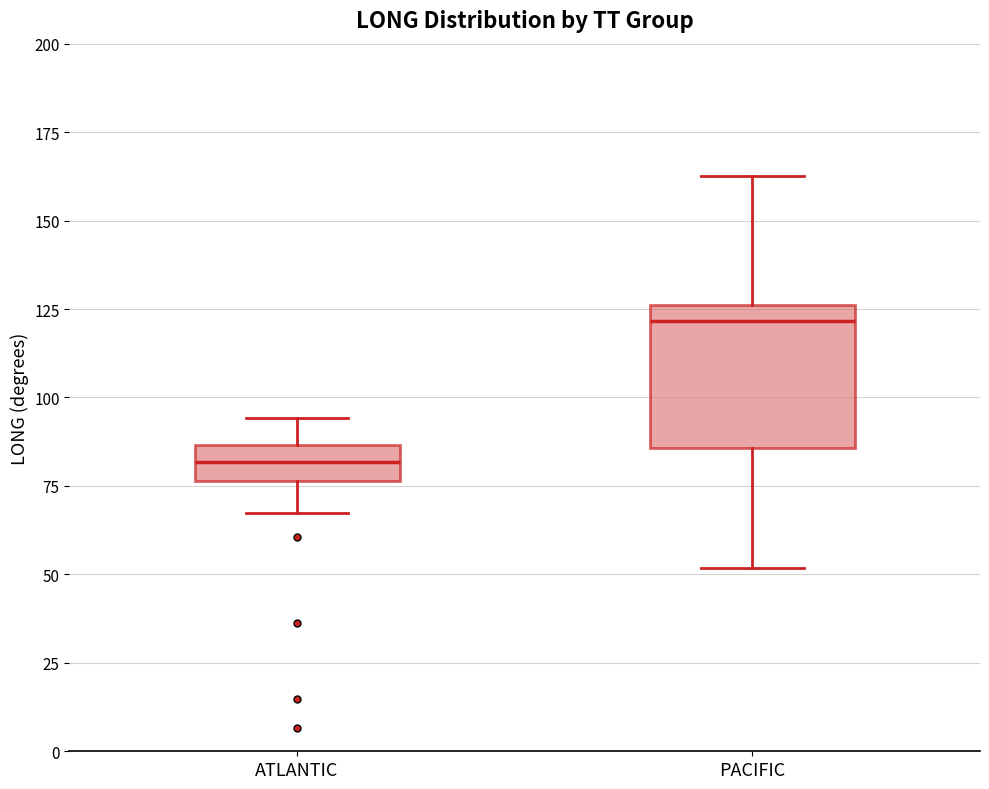

Reading left to right, transcribe this box plot: for each box, give where its median line is, the range the box spans, and where its two whiskers end, as read against the y-axis. The values are not printed on the chart, so give them approximately, as read against the axis.

ATLANTIC: median 80, box 75 to 85, whiskers 65 to 95
PACIFIC: median 120, box 85 to 125, whiskers 50 to 165